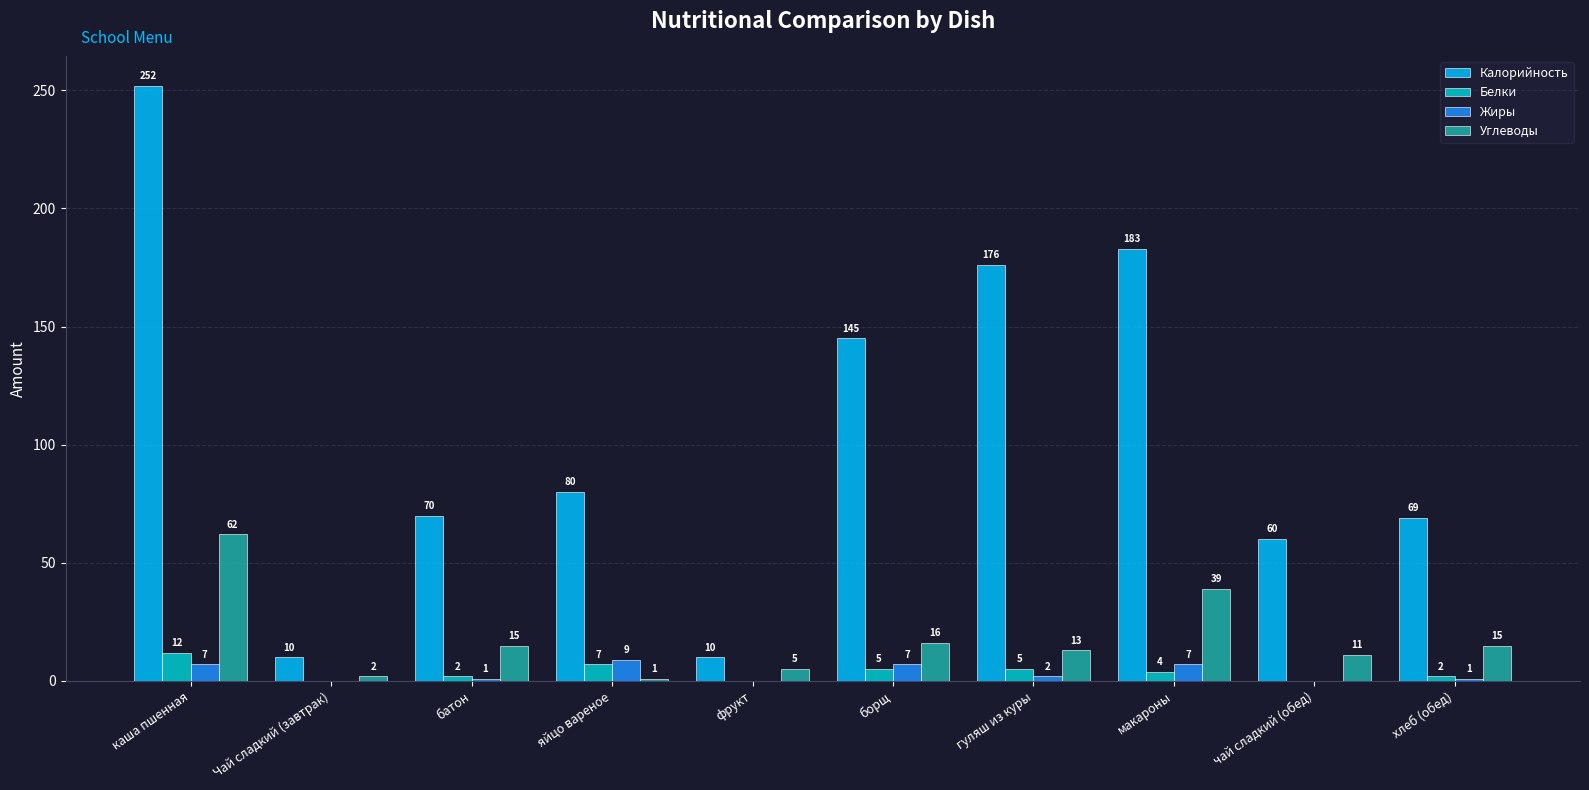

Which series has the largest total across all categories?

Калорийность